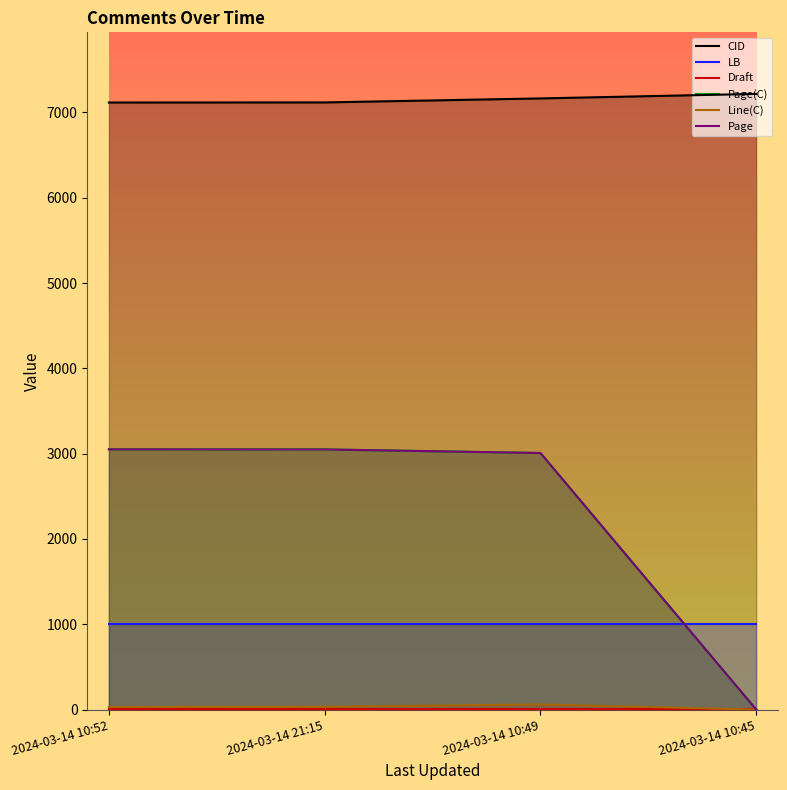

Which series has the largest range (max minus min)?

Page(C)